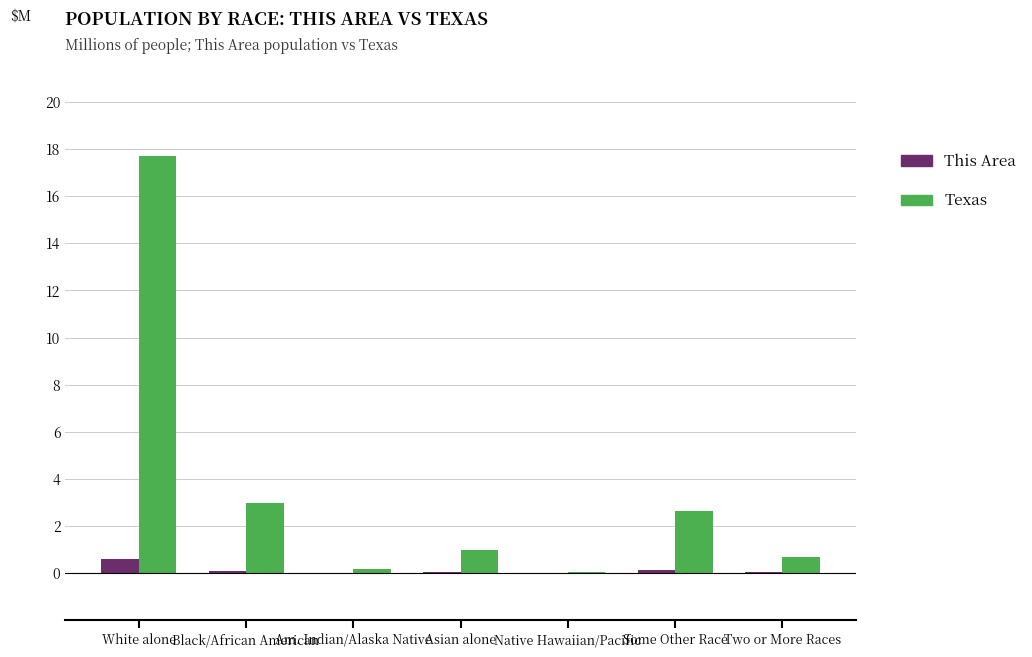

How many groups of bars are there?

7